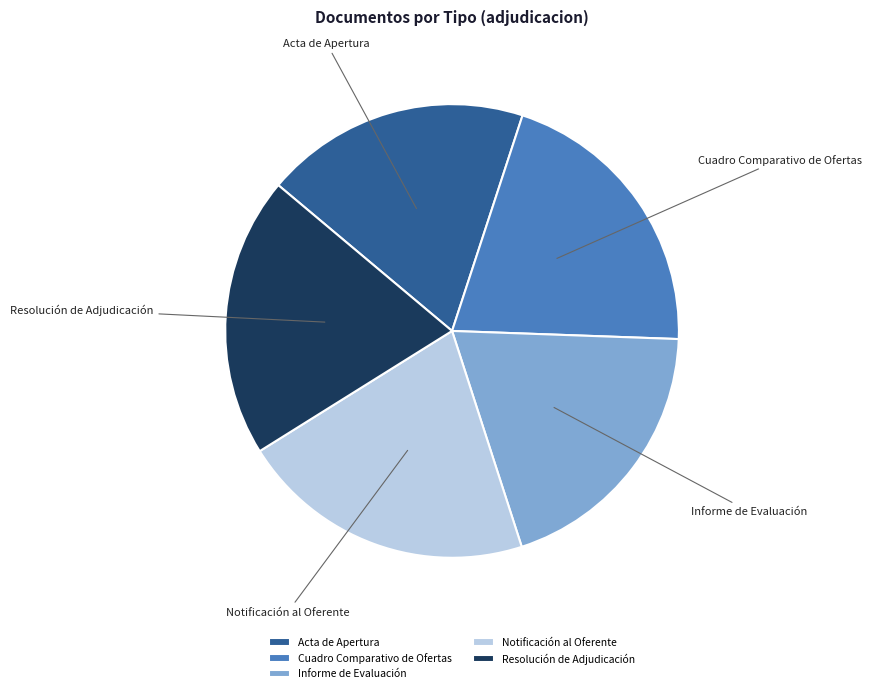

Which category has the smallest portion of the pie?

Acta de Apertura